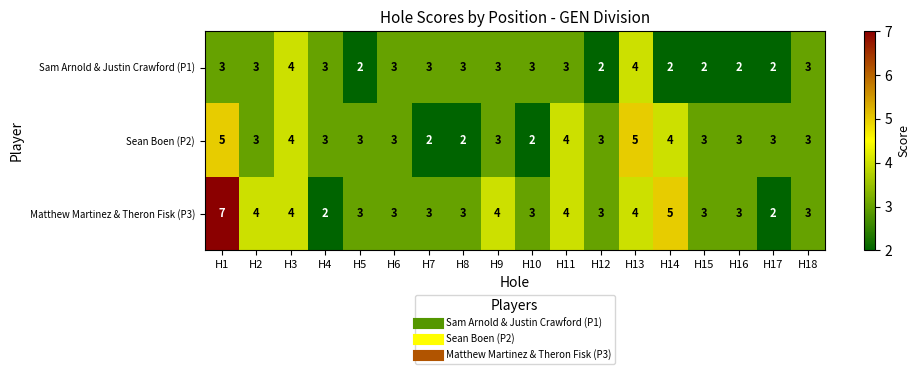

Rank the series by their average value, from highest to lowest.

Matthew Martinez & Theron Fisk (P3), Sean Boen (P2), Sam Arnold & Justin Crawford (P1)